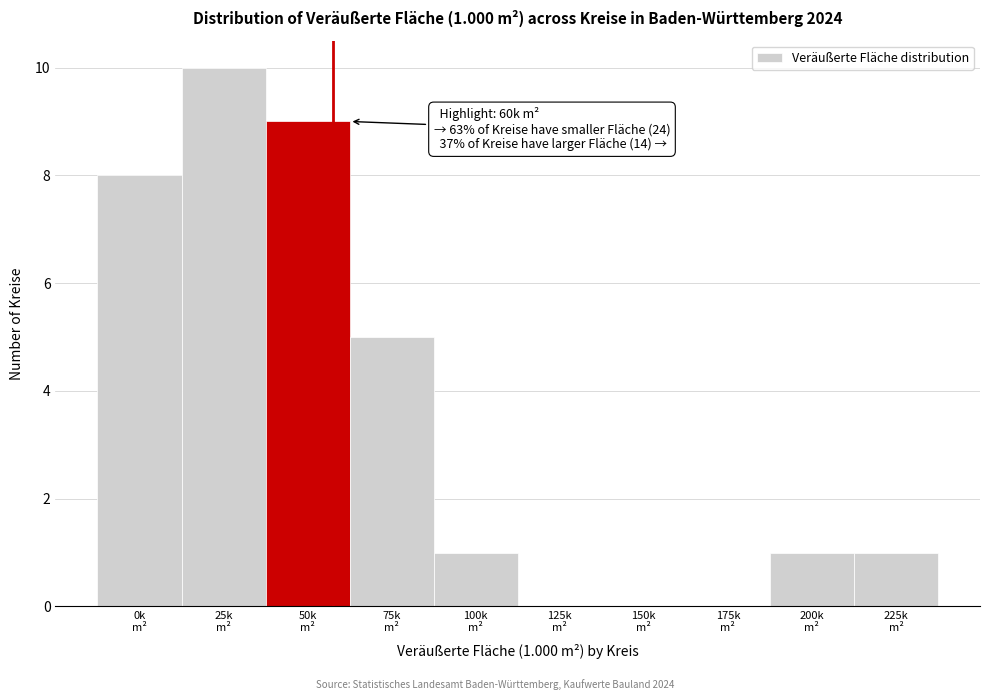

What is the sum of all values?

35